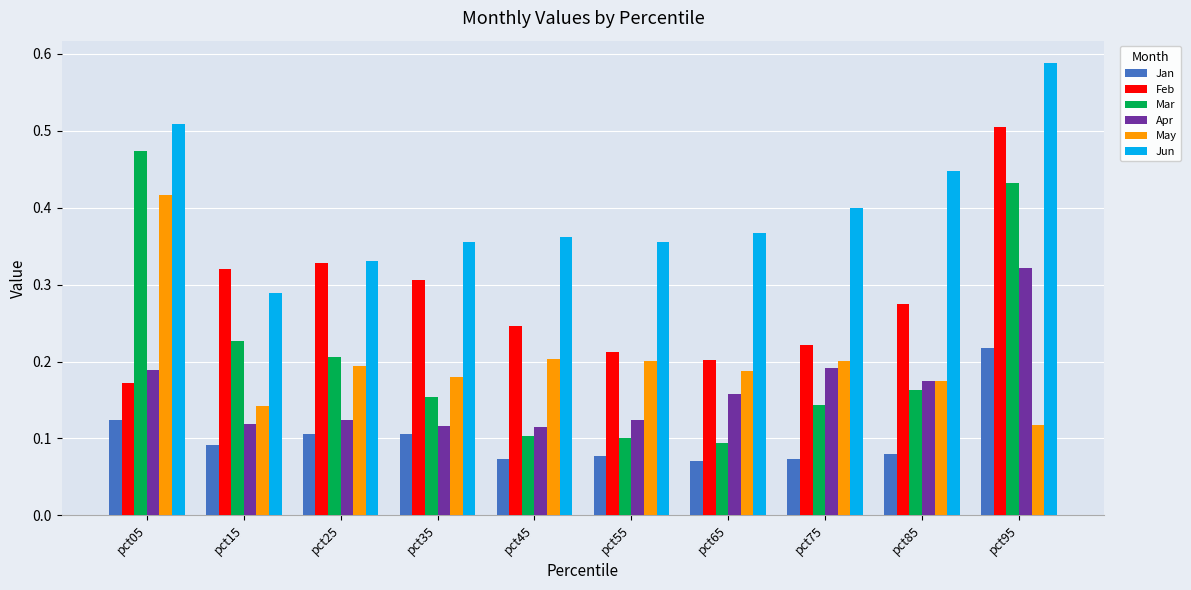

How many categories are shown in the chart?

10